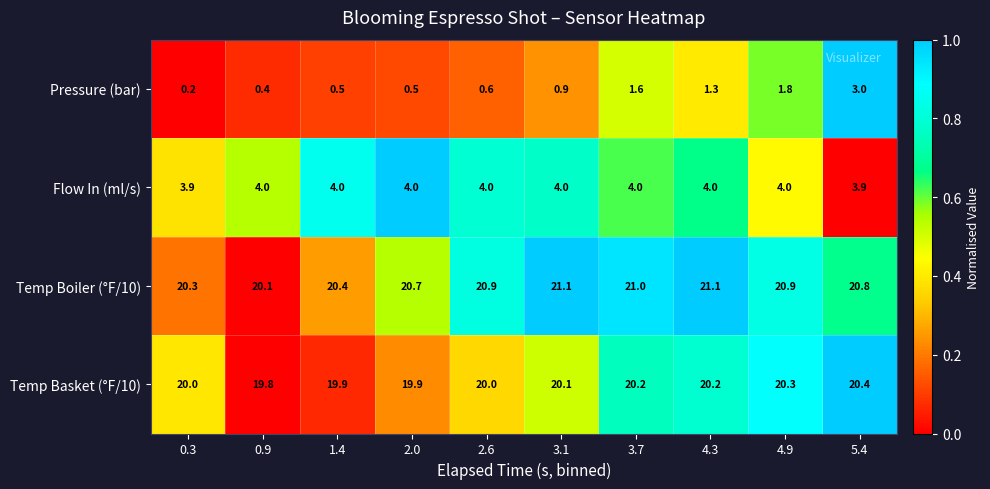

How many Temp Boiler (°F/10) values are between 20 and 21?

8